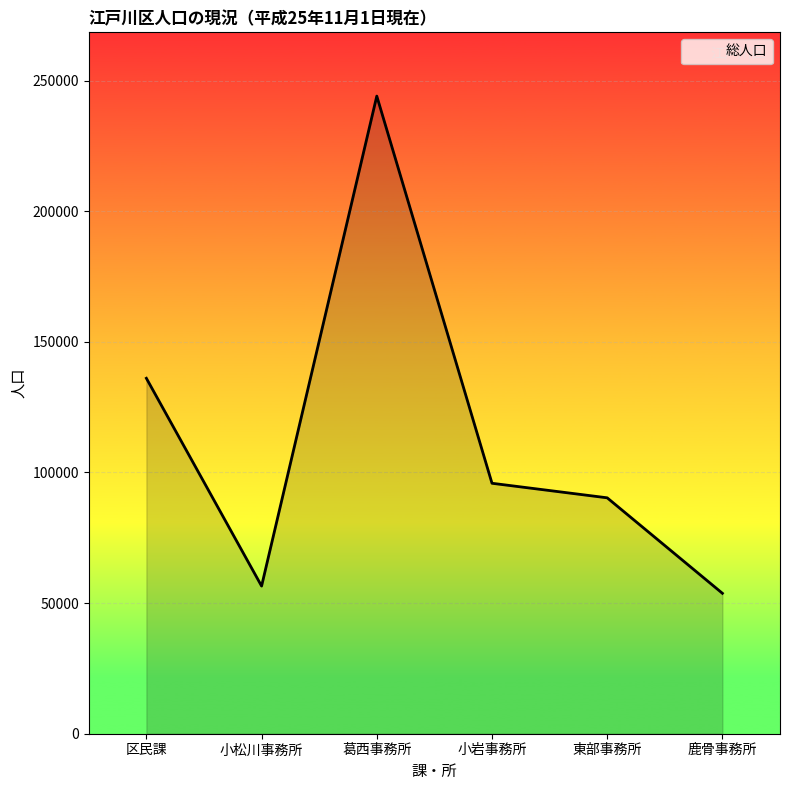

At which category does the data reach its first local peak?

葛西事務所